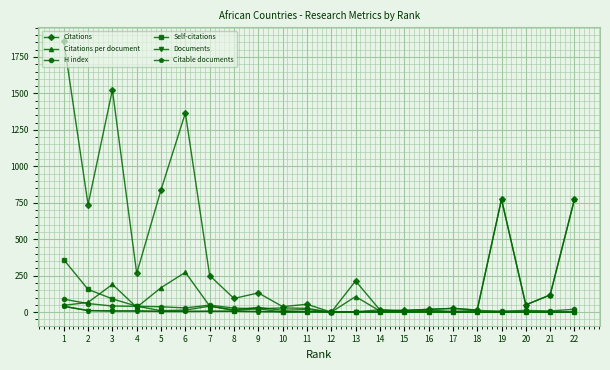

Reading right to left, transcribe all the data shown in this chart.

Citations: 774.0	118.0	50.0	774.0	14.0	26.0	19.0	12.0	15.0	214.0	0.0	54.0	38.0	132.0	94.0	251.0	1366.0	839.0	266.0	1524.0	737.0	1861.0
Citations per document: 774.0	118.0	50.0	774.0	14.0	26.0	19.0	12.0	7.5	107.0	0.0	18.0	12.7	33.0	15.7	41.8	273.2	167.8	33.2	190.5	67.0	46.5
H index: 20.0	8.0	12.0	7.0	12.0	5.0	14.0	5.0	16.0	3.0	0.0	26.0	29.0	23.0	28.0	48.0	29.0	37.0	40.0	42.0	59.0	89.0
Self-citations: 1.0	0.0	1.0	0.0	0.0	0.0	3.0	0.0	1.0	0.0	0.0	2.0	0.0	24.0	11.0	41.0	14.0	10.0	41.0	91.0	156.0	360.0
Documents: 1.0	1.0	1.0	1.0	1.0	1.0	1.0	1.0	2.0	2.0	2.0	3.0	3.0	4.0	6.0	6.0	5.0	5.0	8.0	8.0	11.0	40.0
Citable documents: 1.0	1.0	1.0	1.0	1.0	1.0	1.0	1.0	2.0	2.0	2.0	3.0	3.0	4.0	6.0	6.0	5.0	5.0	8.0	8.0	11.0	40.0